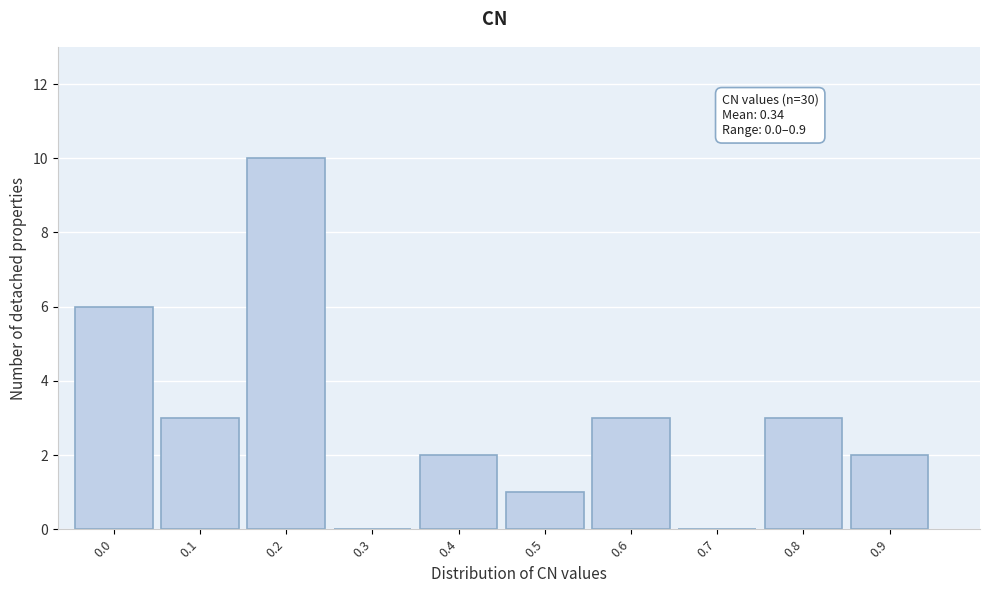

Reading left to right, list all the values displayed in this chart.

0.0=6	0.1=3	0.2=10	0.3=0	0.4=2	0.5=1	0.6=3	0.7=0	0.8=3	0.9=2